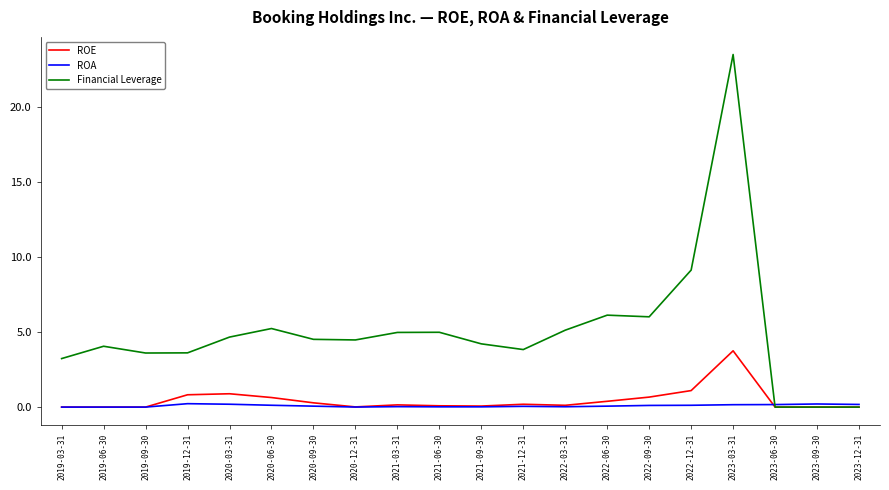

Count the number of data series in this chart.

3